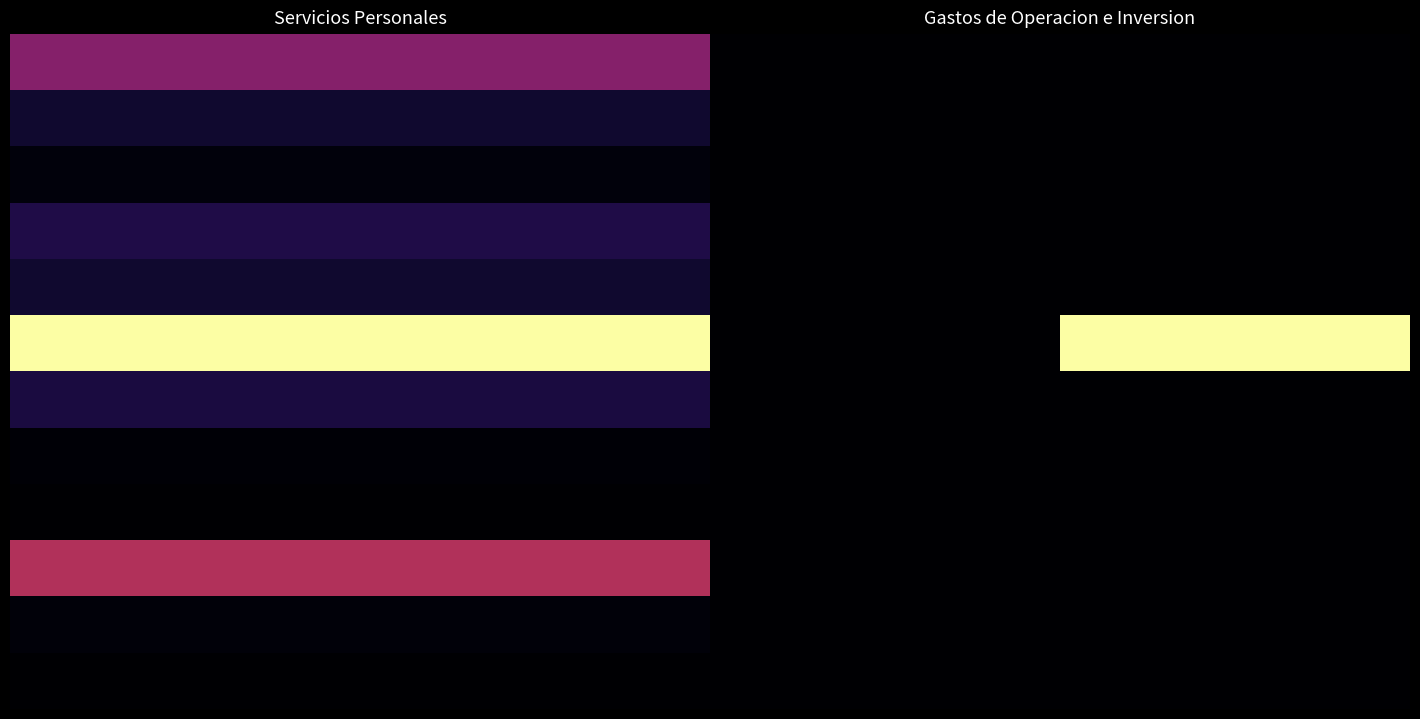

Which category has the highest value across all series?

1